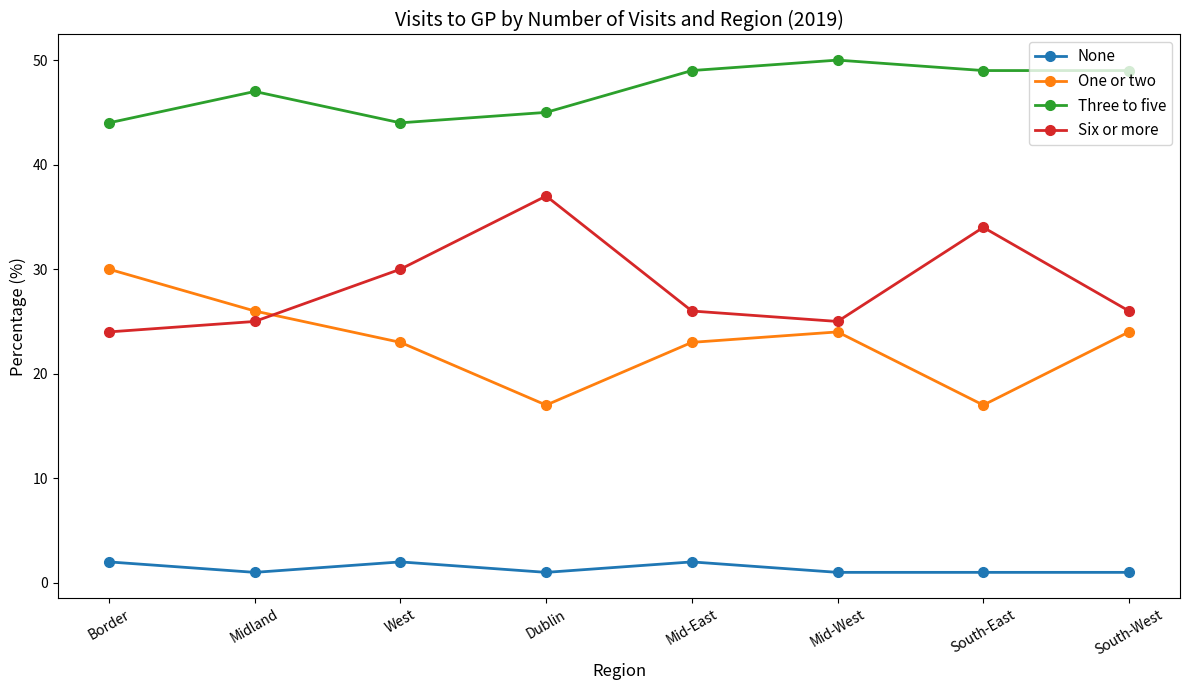

Between Dublin and Mid-East, which series saw the biggest shift?

Six or more